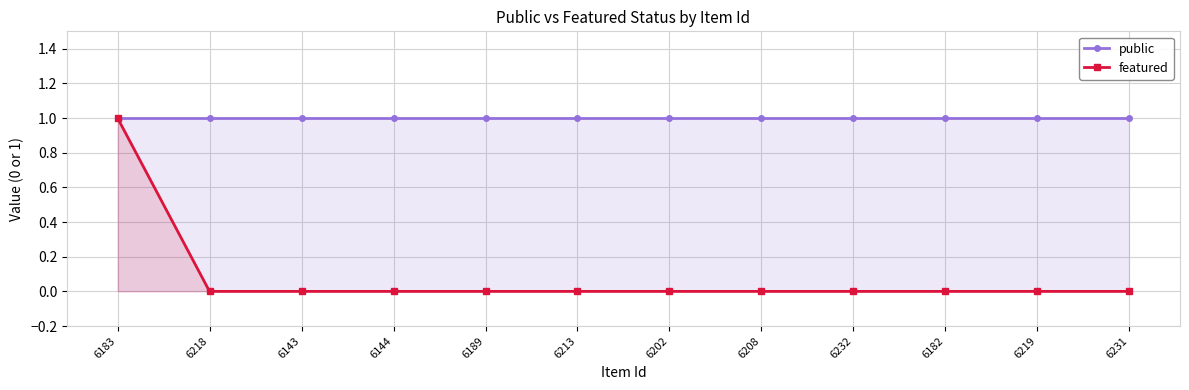

The featured series shows 1 at 6182. True or false?

False